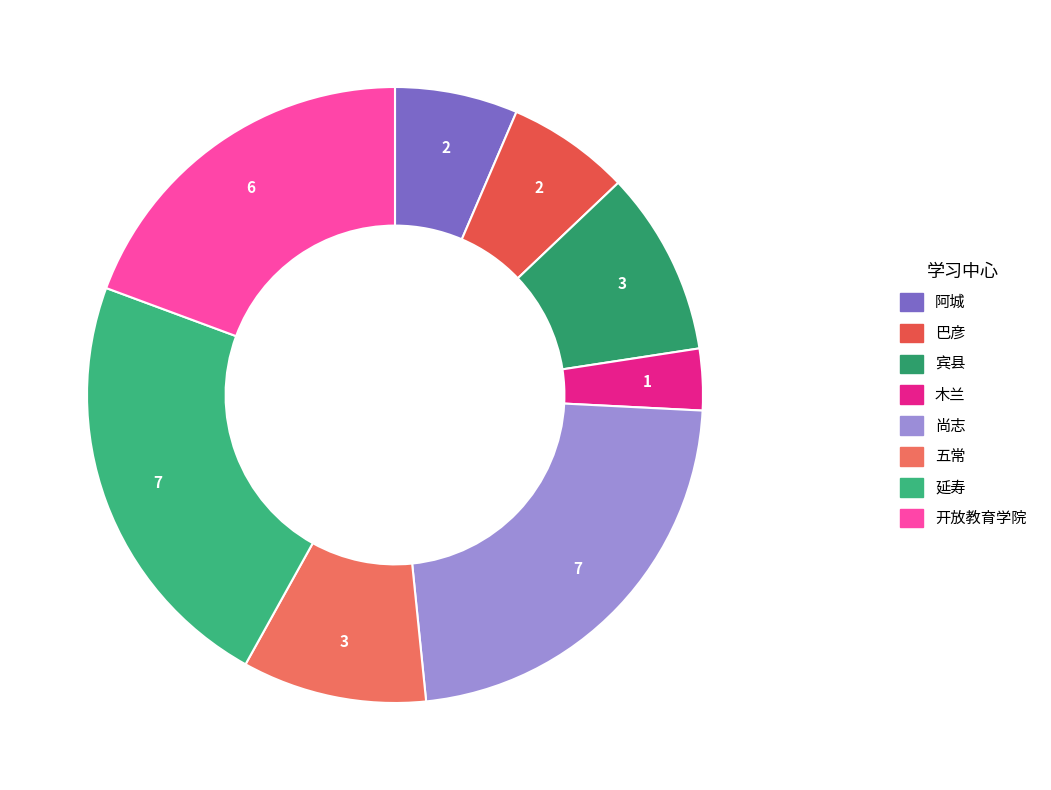

Count the number of slices in the pie.

8